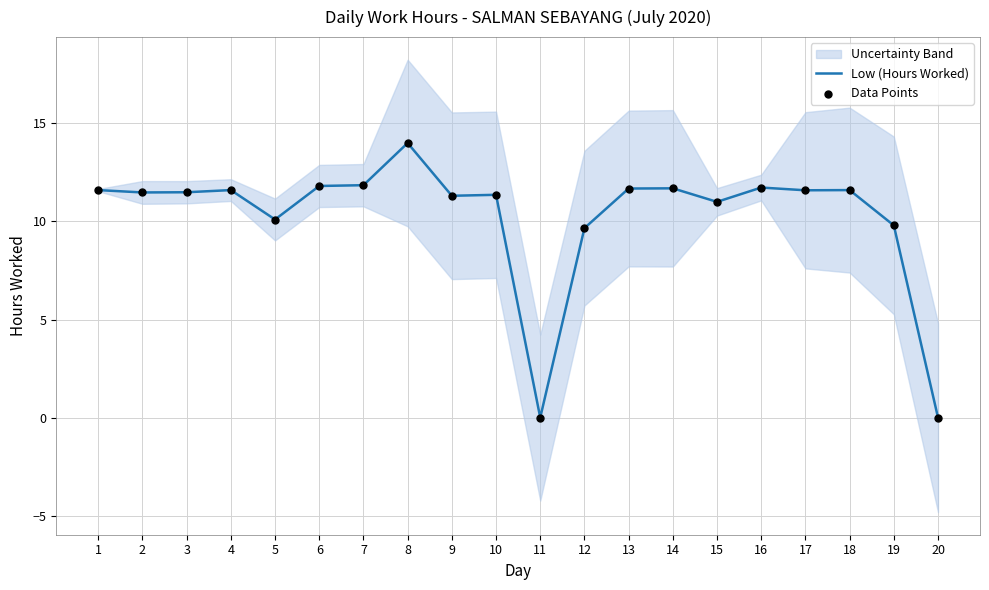

What is the total value across all series at 7?

23.7